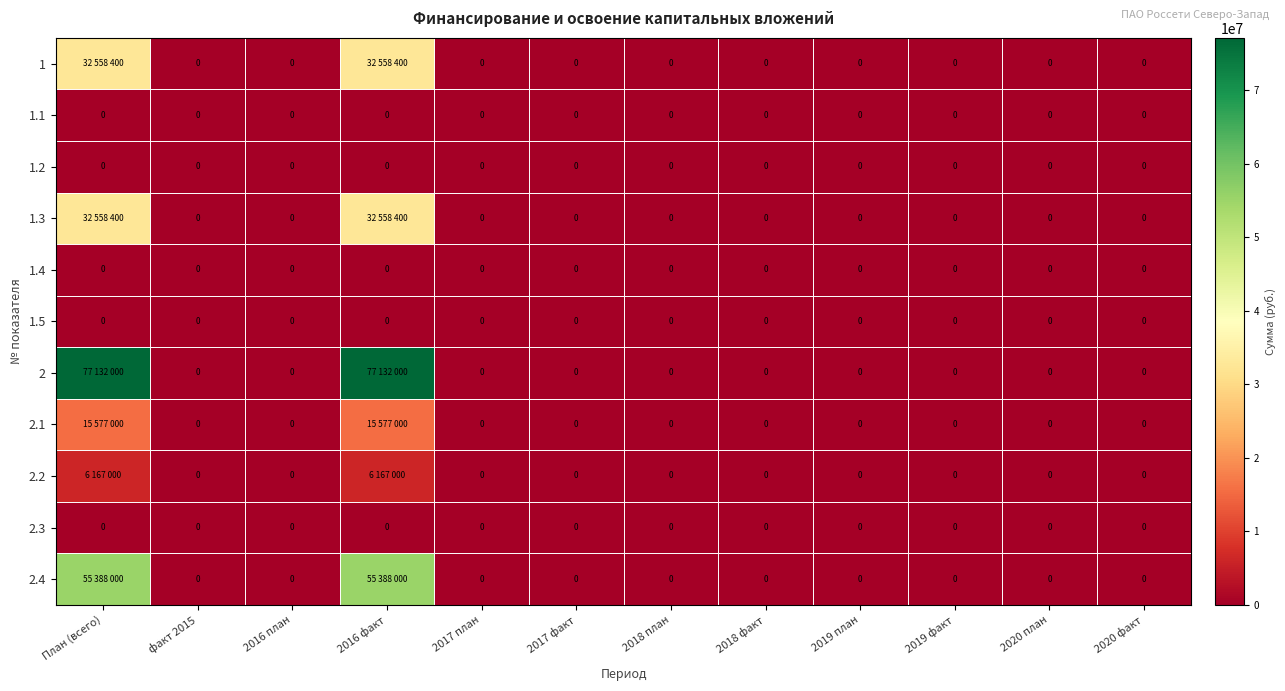

The value of 2.3 at 2018 факт is 0. True or false?

True